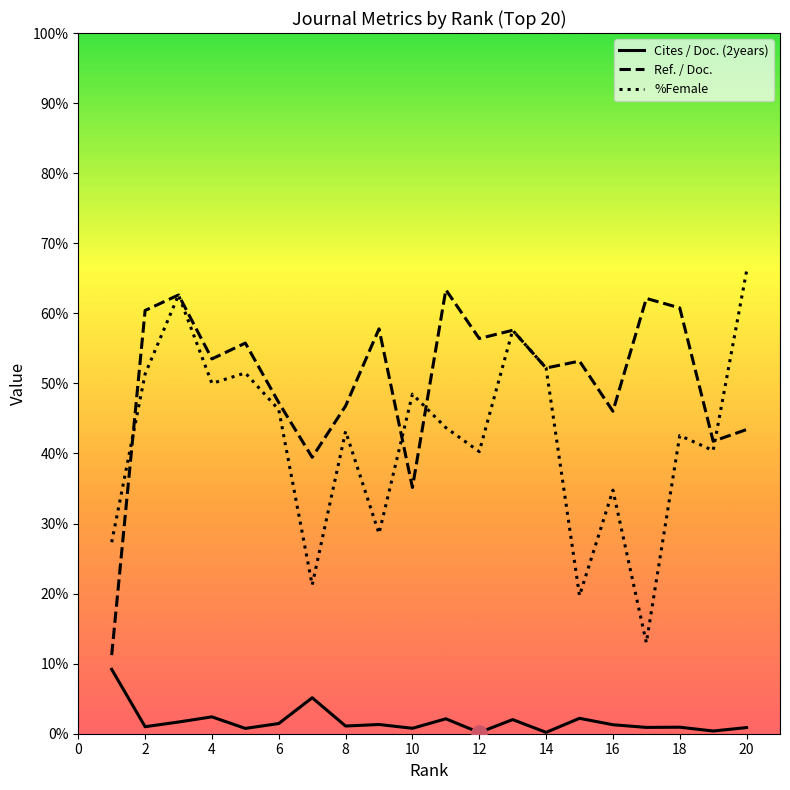

What is the highest value of the Ref. / Doc. series?

63.4